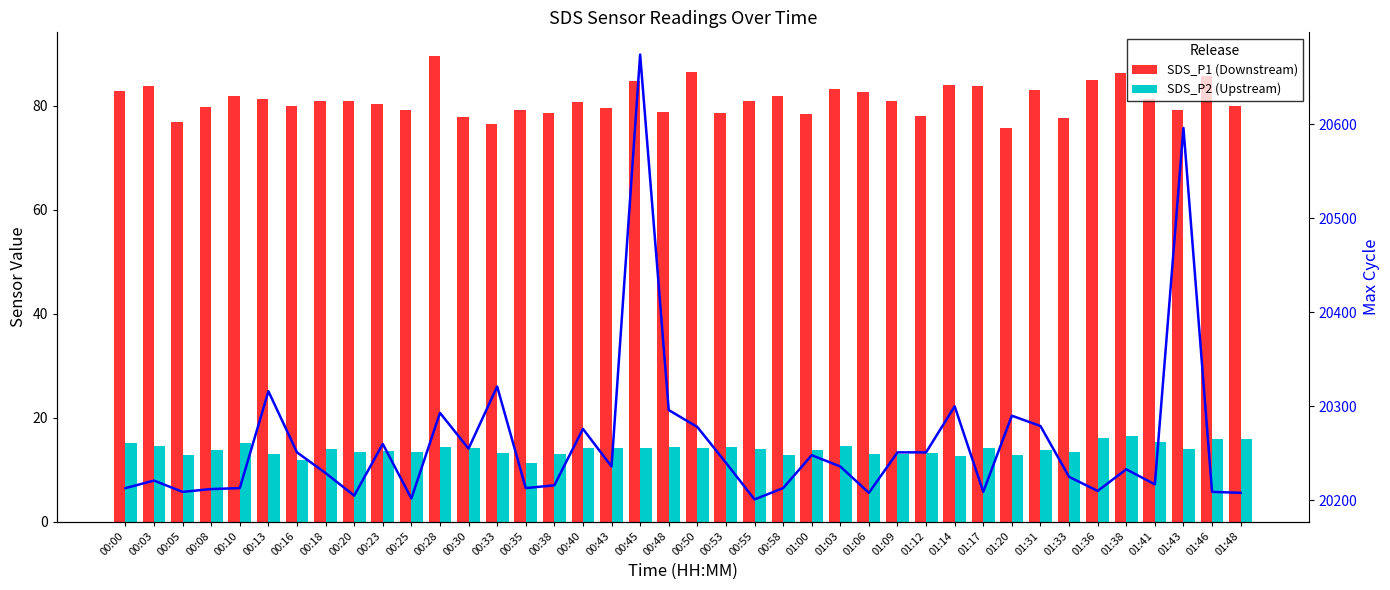

What is the average value of the SDS_P1 (Downstream) series?

81.2